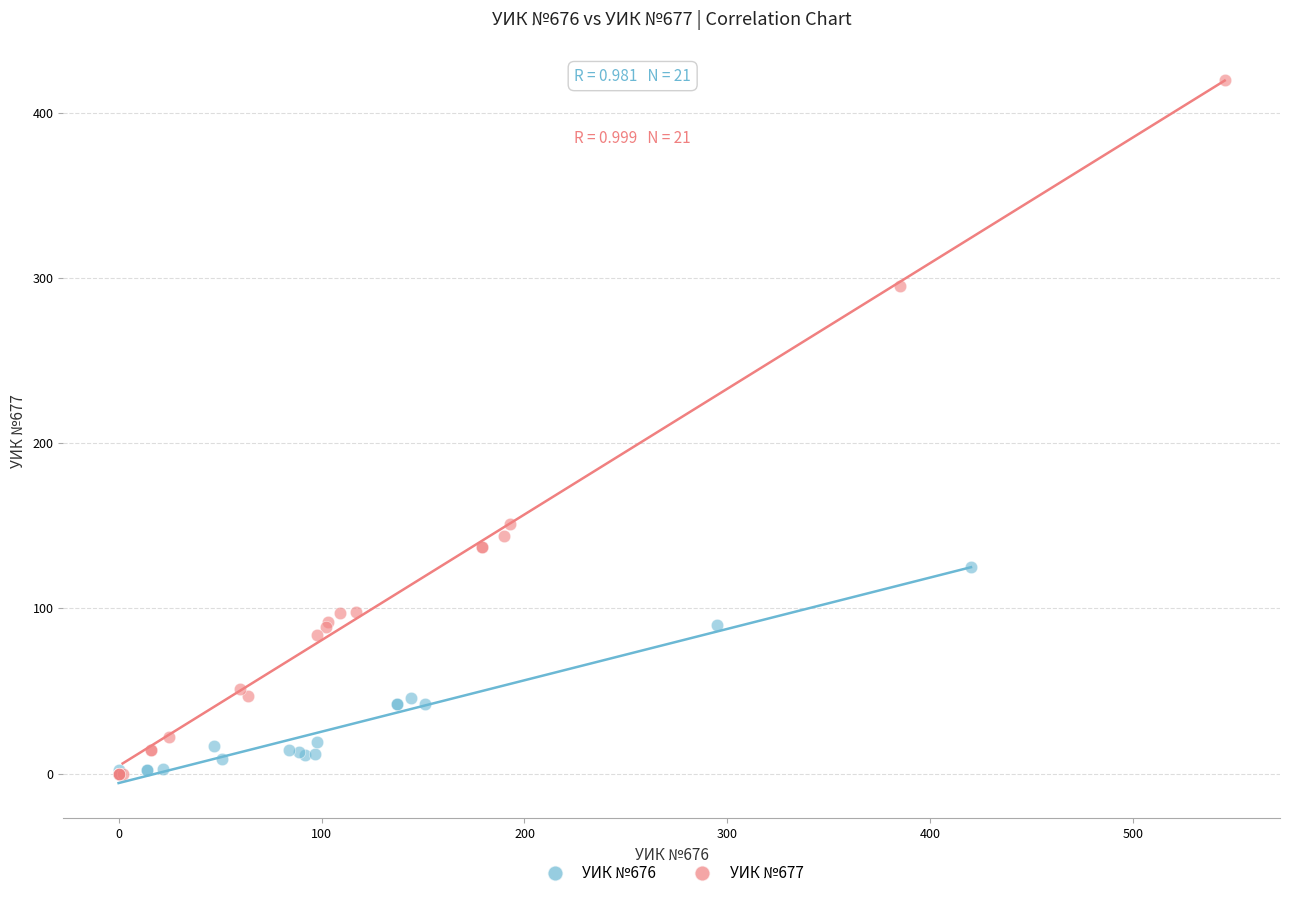

Which series reaches the maximum Y coordinate?

УИК №677